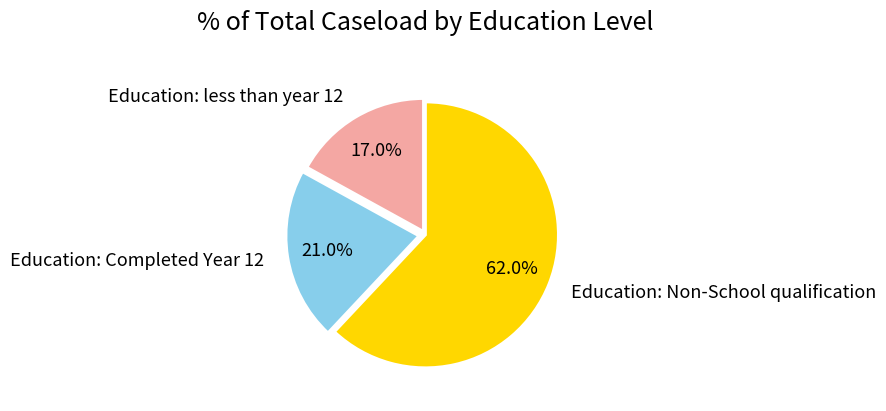

Does Education: Non-School qualification represent more than half of the total?

Yes